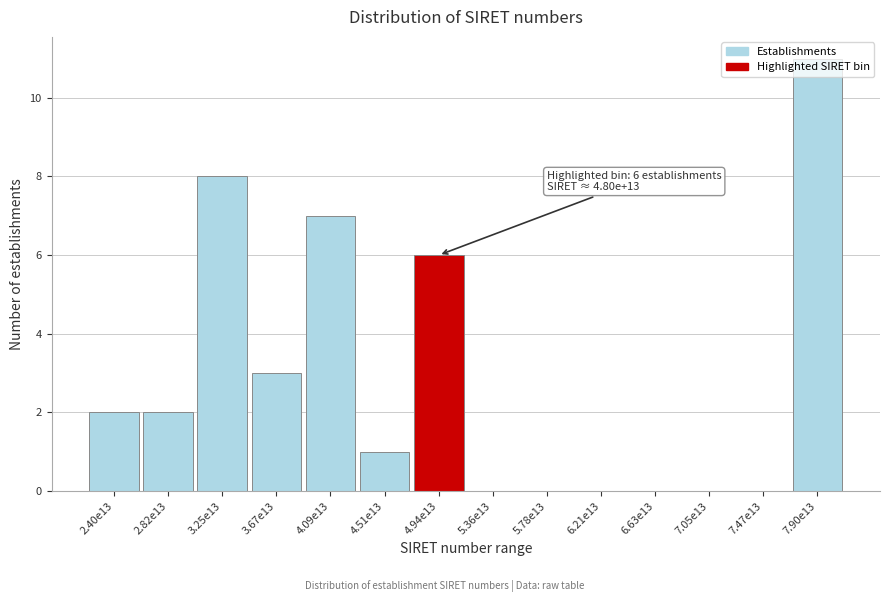

What is the approximate value at 4.09e13, to the nearest 5?

5